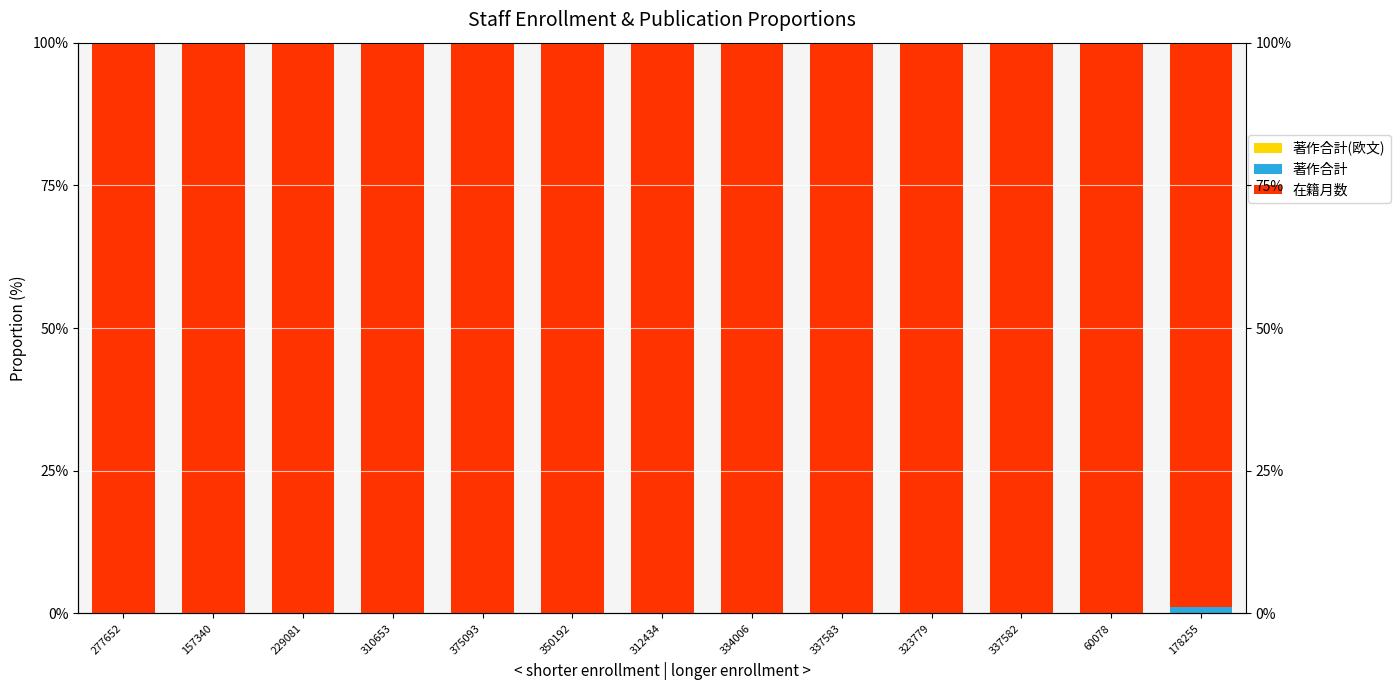

Rank the categories by 在籍月数 value from highest to lowest.

277652, 157340, 229081, 310653, 375093, 350192, 312434, 334006, 337583, 323779, 337582, 60078, 178255